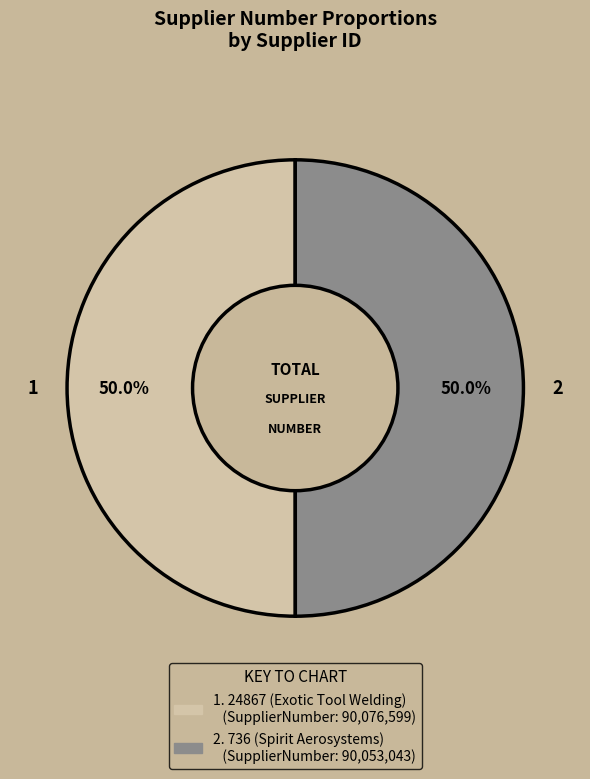

To the nearest percent, what is the average slice percentage?

50%